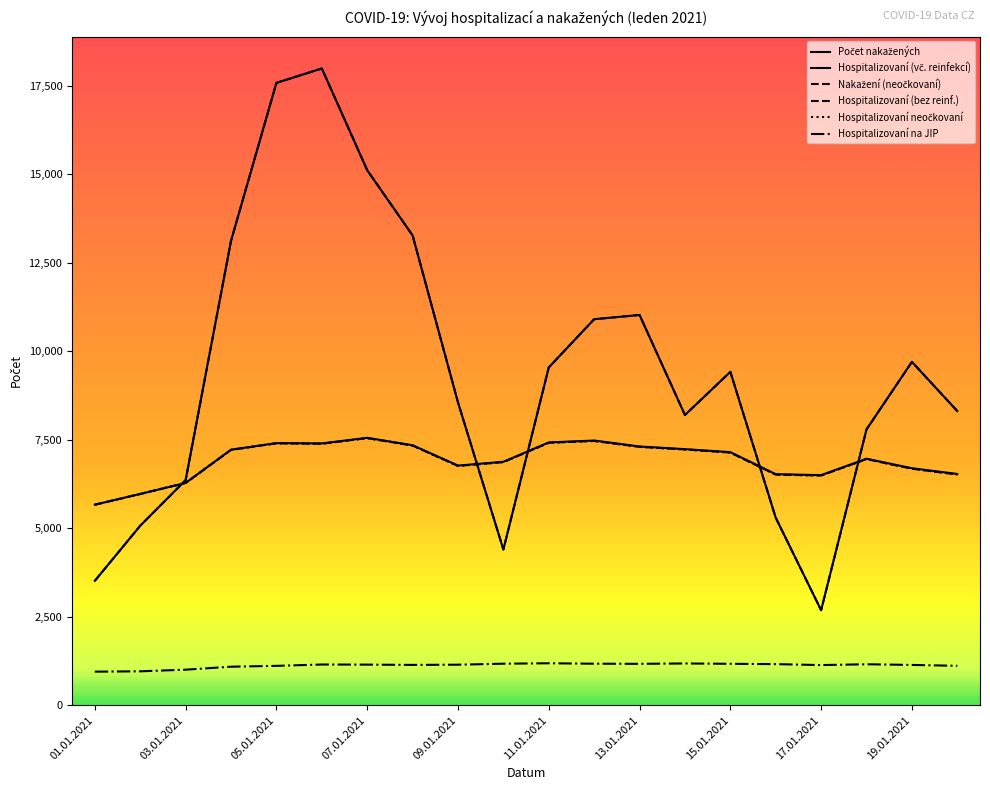

Is this an area chart (filled region under the line)?

No